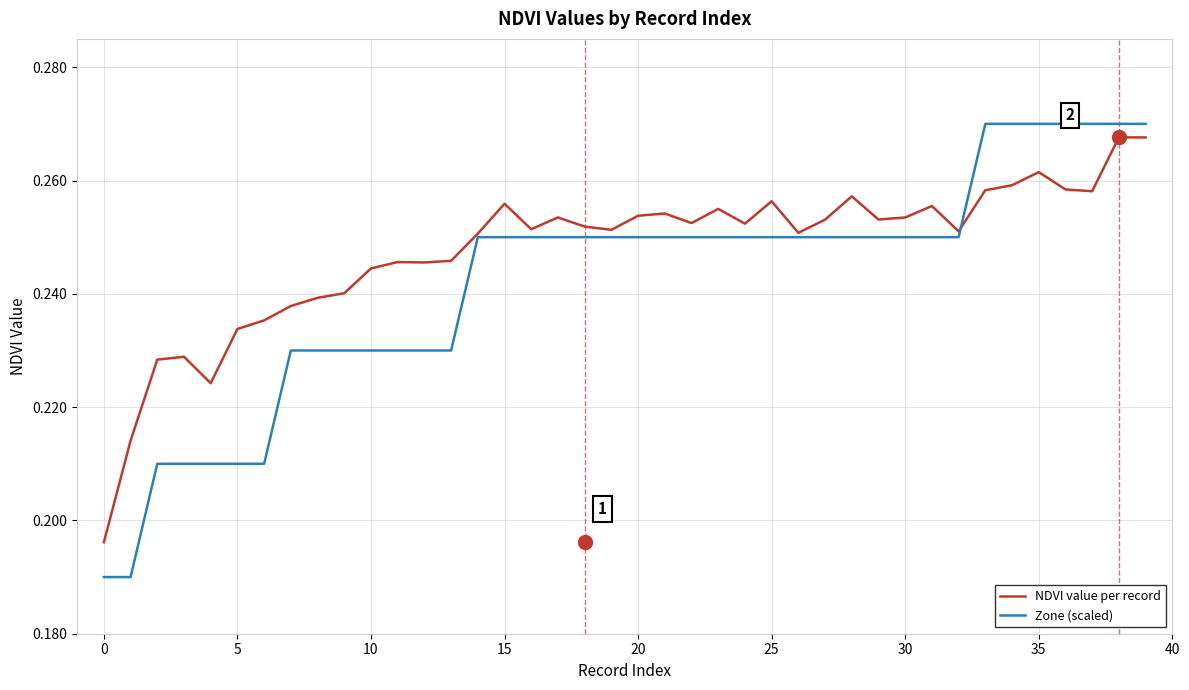

Rank the series by their average value, from lowest to highest.

Zone (scaled), NDVI value per record